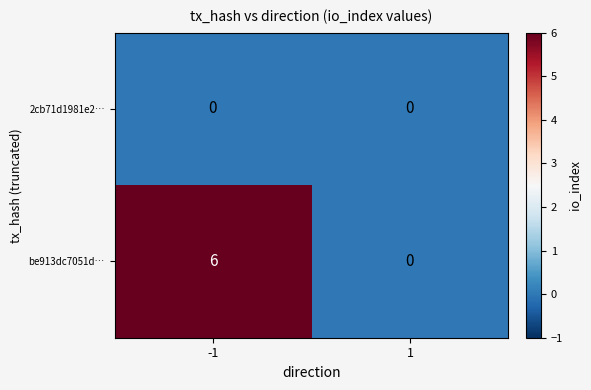

Reading left to right, what are all the values shown in this chart?

2cb71d1981e2…: 0	0
be913dc7051d…: 6	0